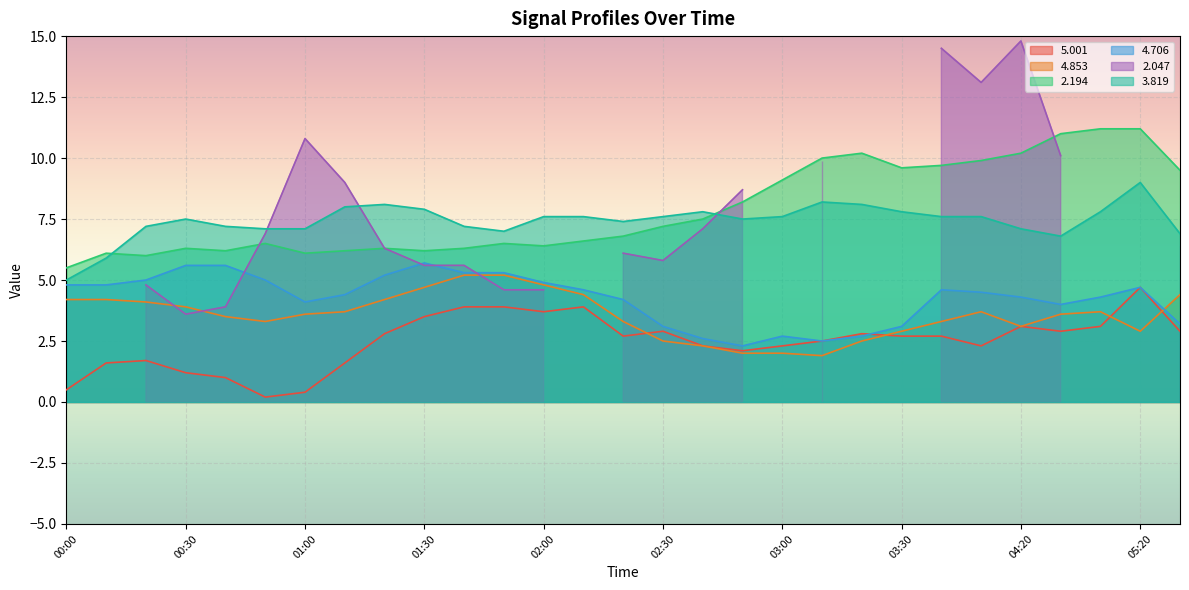

Is the value of   3.819 at 04:30 greater than the value of   4.853 at 03:10?

Yes